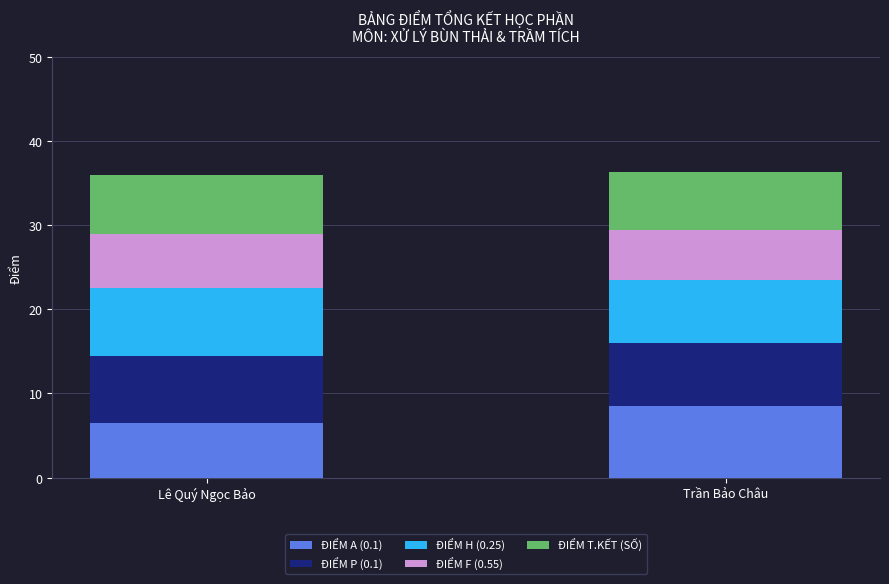

Is it true that ĐIỂM A (0.1) equals 6.5 at Lê Quý Ngọc Bảo?

True